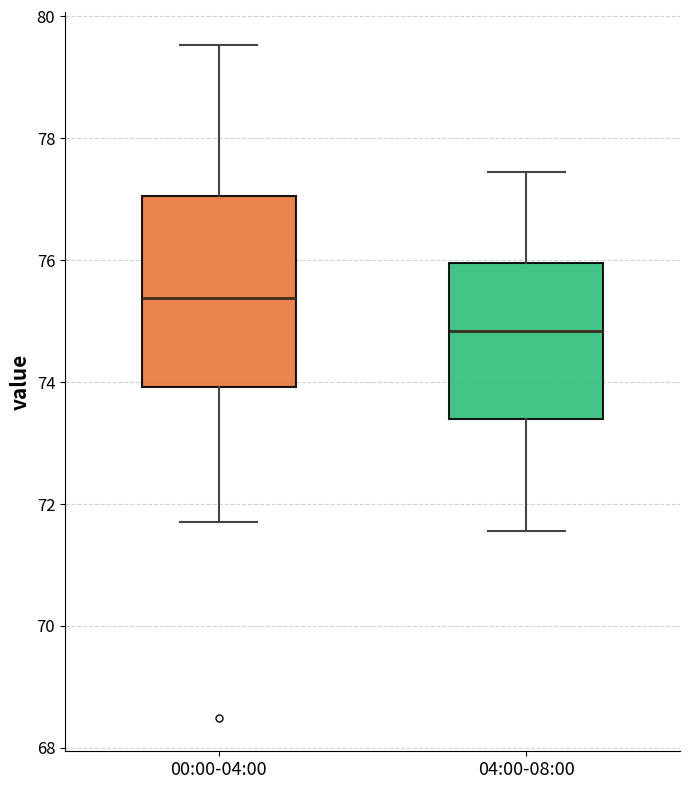

Reading left to right, read every box against the y-axis: the position of its median line, the range the box covers, and the ends of its whiskers. The values are not printed on the chart, so give them approximately, as read against the axis.

00:00-04:00: median 75.4, box 74.0 to 77.0, whiskers 71.8 to 79.6
04:00-08:00: median 74.8, box 73.4 to 76.0, whiskers 71.6 to 77.4